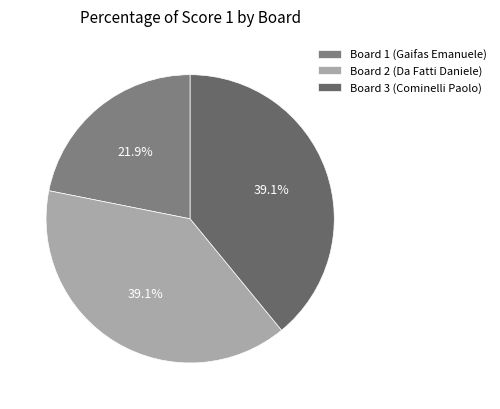

Count the number of slices in the pie.

3